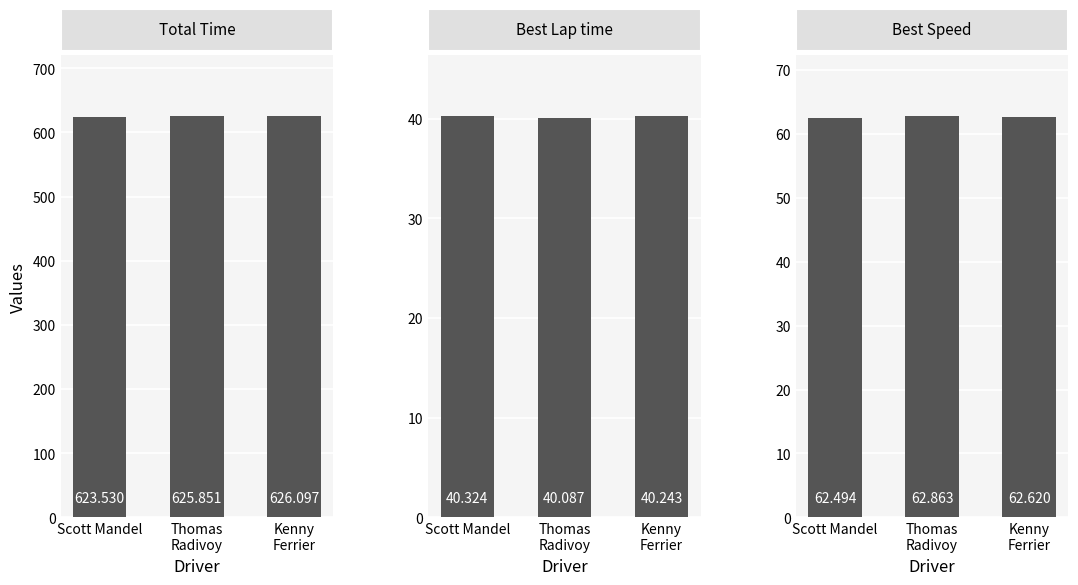

What is the sum of all Best Speed values?

188.0